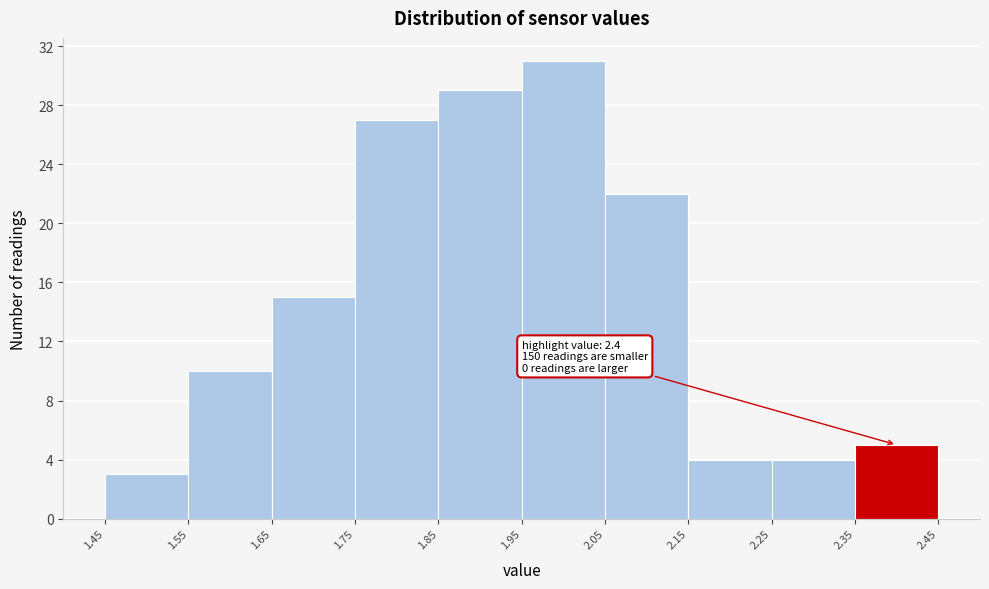

Which range on the x-axis has the tallest bar?

1.95 to 2.05